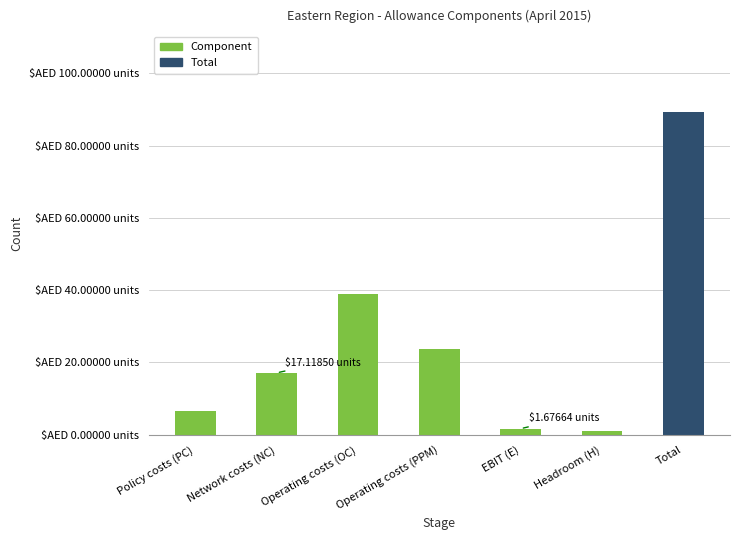

What is the approximate value at Headroom (H)?

1.0